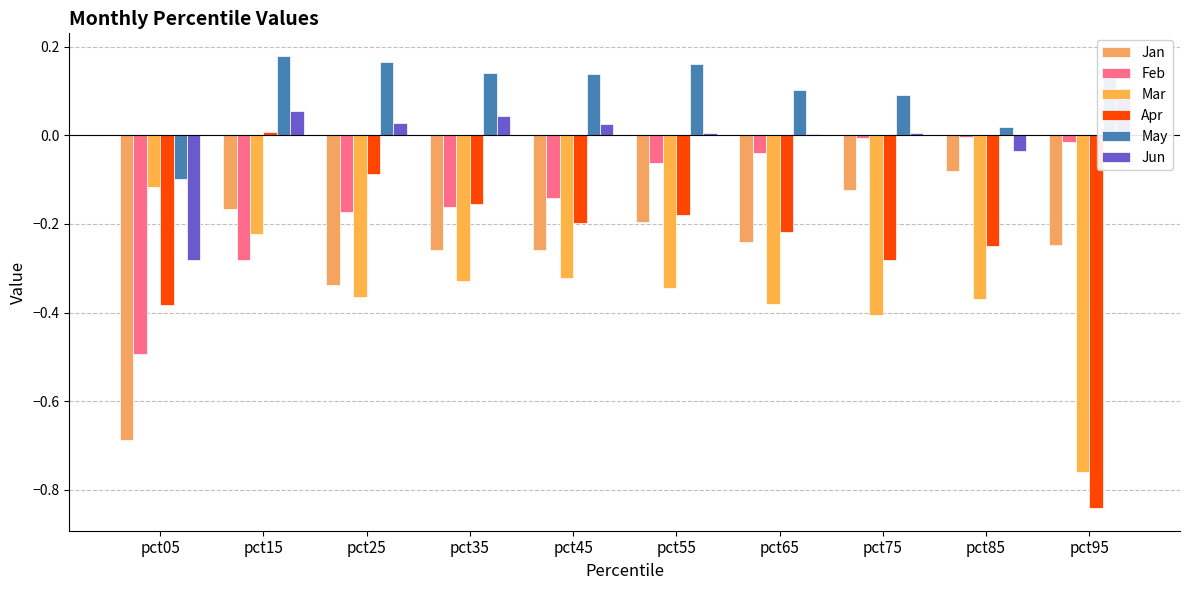

What is the difference between the maximum and second lowest values in the Mar series?

0.3